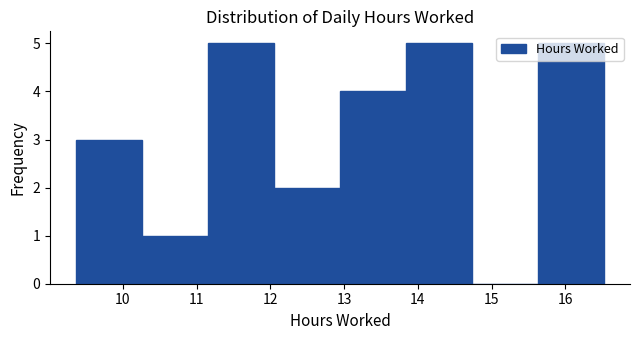

Reading left to right, list every bar in this chart as the range it spans on the x-axis followed by its height. Neither the bar edges nor the heights are printed on the chart, so give them approximately, as read against the axes.

9.4 to 10.3: 3
10.3 to 11.2: 1
11.2 to 12.1: 5
12.1 to 12.9: 2
12.9 to 13.8: 4
13.8 to 14.7: 5
14.7 to 15.6: 0
15.6 to 16.5: 5